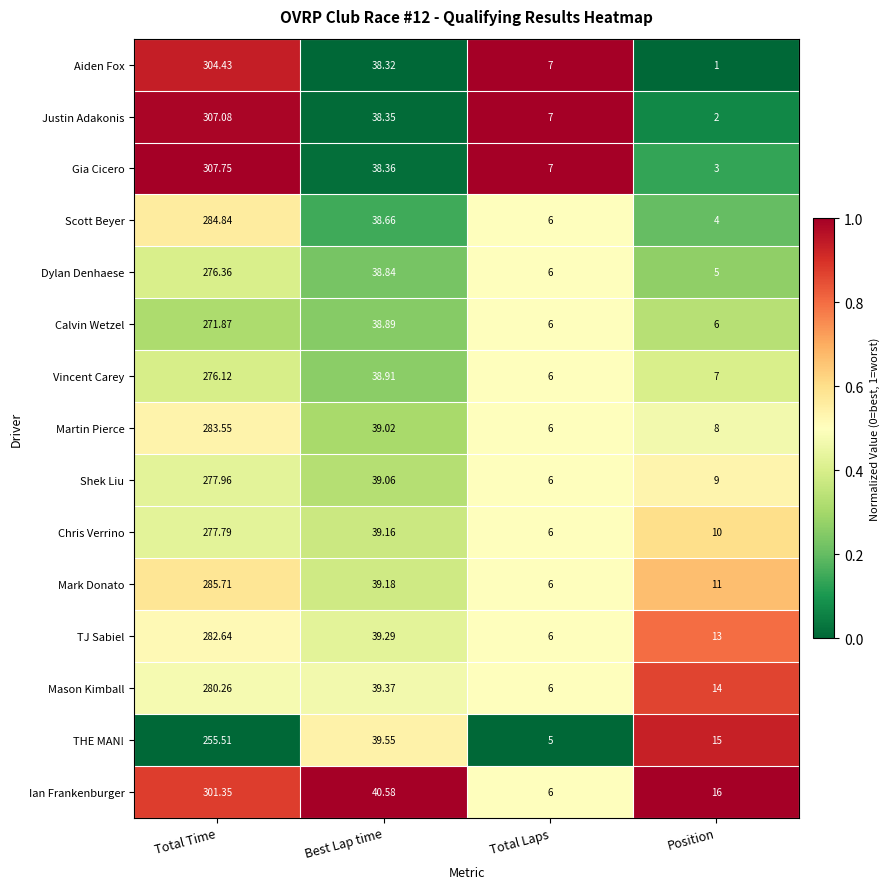

Rank the series at Total Time from highest to lowest value.

Gia Cicero, Justin Adakonis, Aiden Fox, Ian Frankenburger, Mark Donato, Scott Beyer, Martin Pierce, TJ Sabiel, Mason Kimball, Shek Liu, Chris Verrino, Dylan Denhaese, Vincent Carey, Calvin Wetzel, THE MAN!